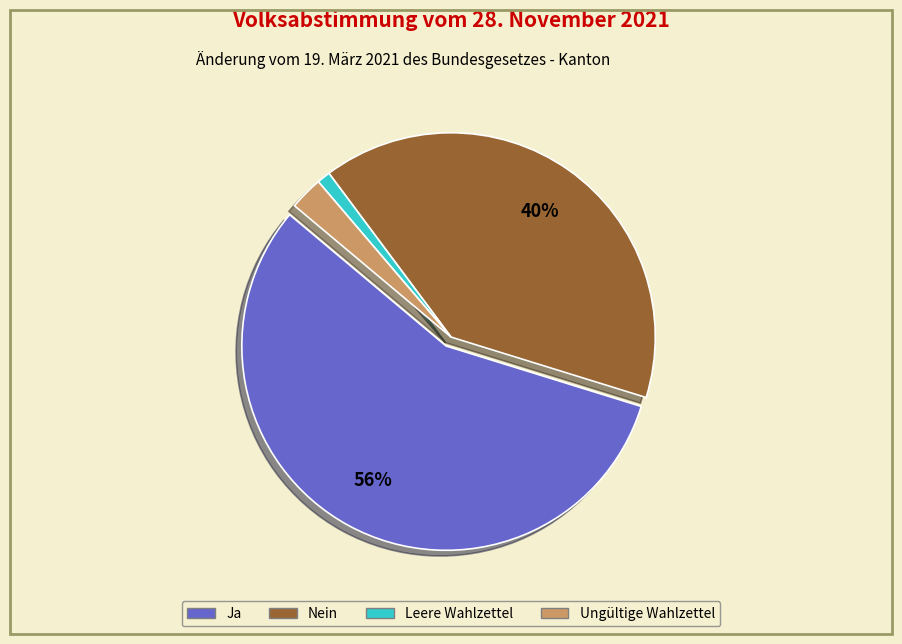

Which slice is the largest?

Ja